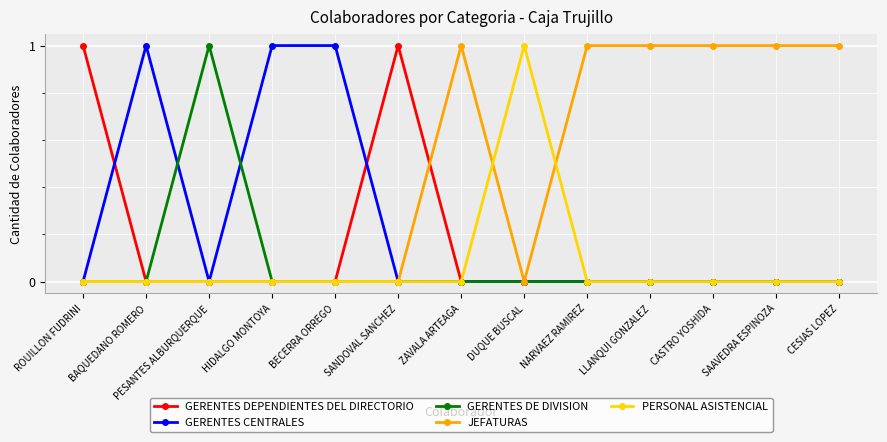

Is it true that PERSONAL ASISTENCIAL equals 1 at ROUILLON FUDRINI?

False